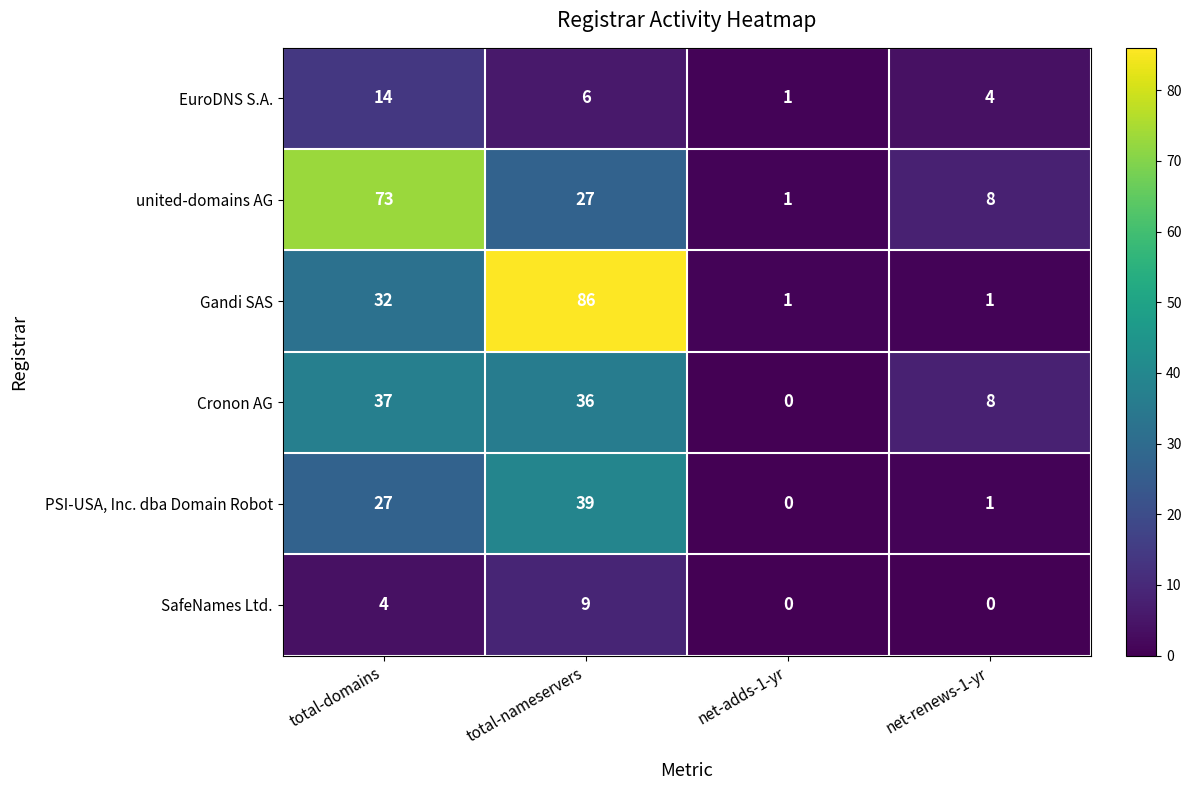

What is the difference between the maximum and minimum values in the SafeNames Ltd. series?

9